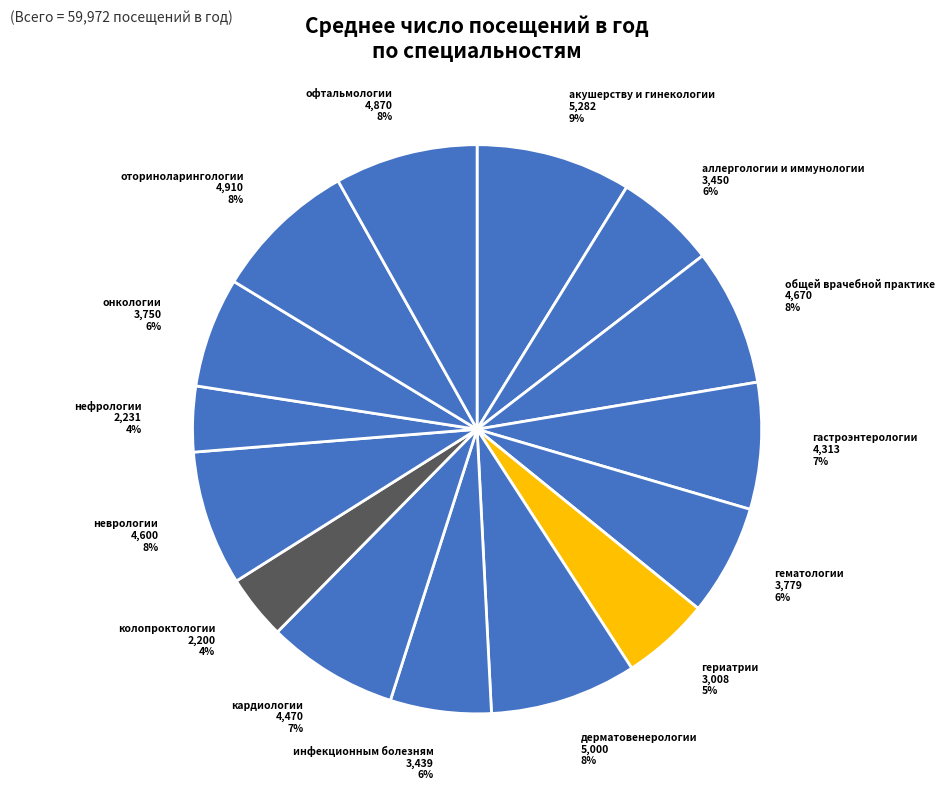

Do инфекционным болезням and гериатрии together represent more than half of the pie?

No